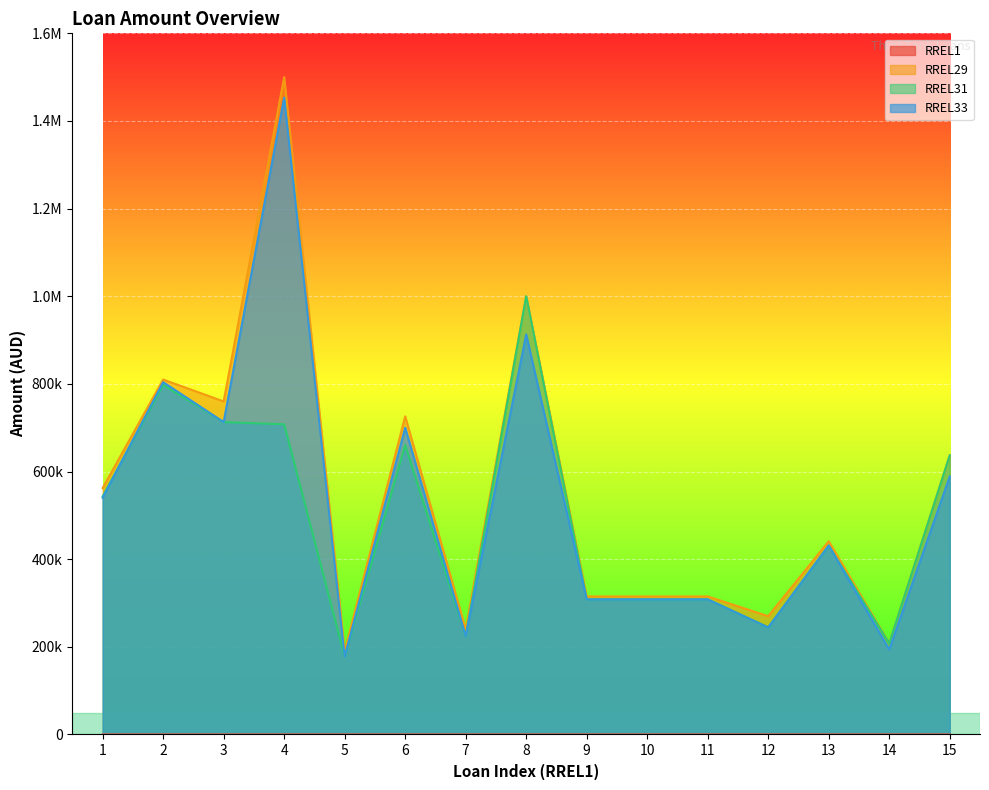

True or false: RREL31 has a value of 1154952.4 at 2.

False